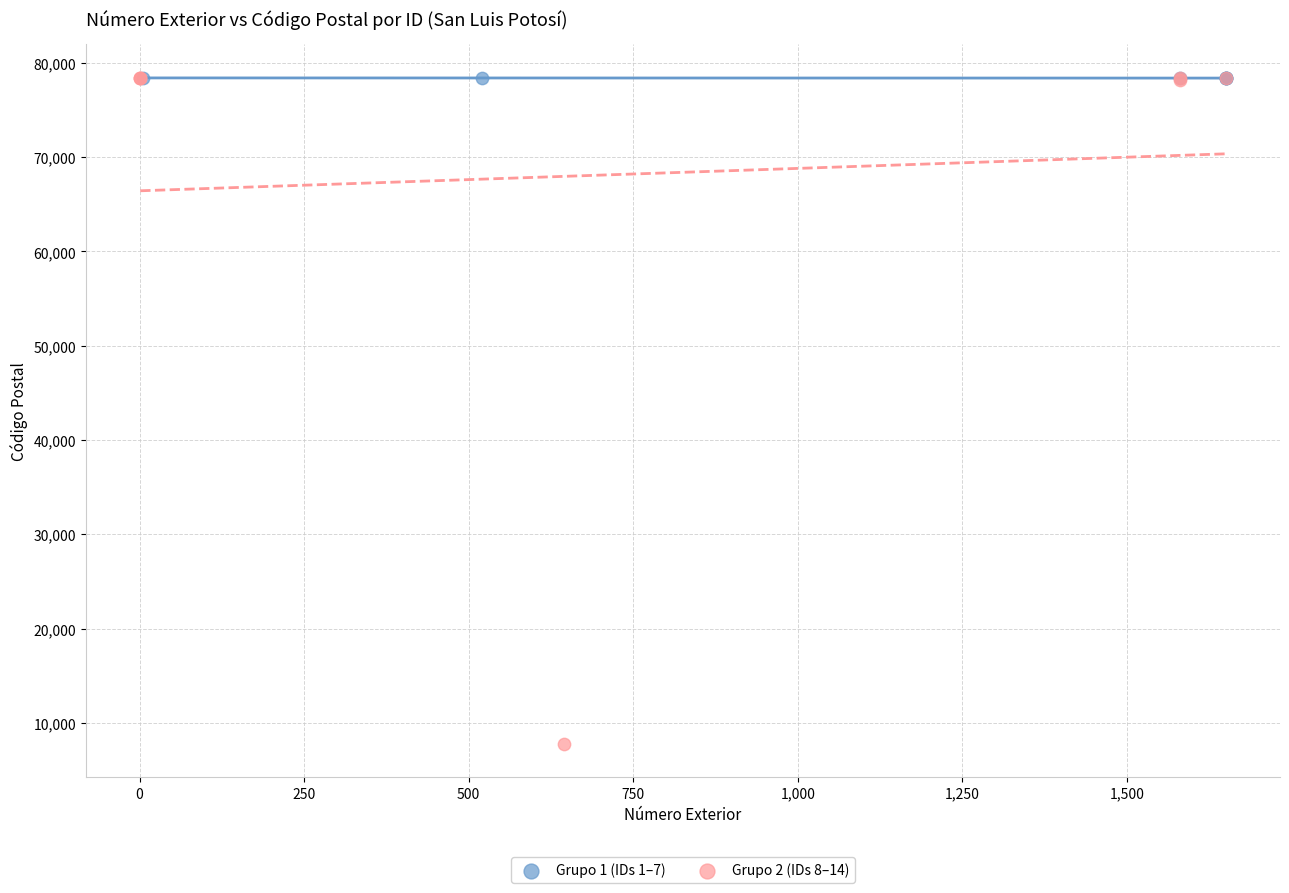

Which series has the widest spread of Y values?

Grupo 2 (IDs 8–14)